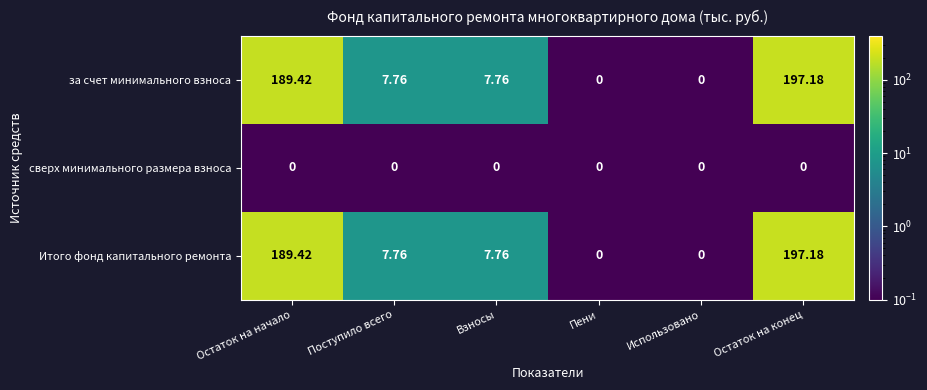

At which category does the chart reach its peak across all series?

Остаток на конец